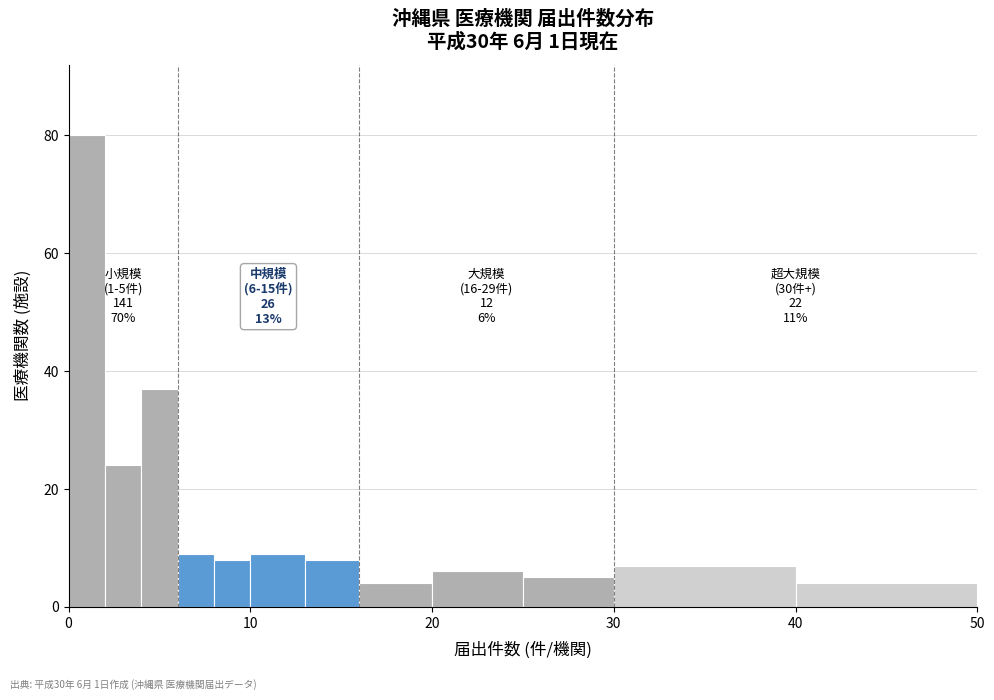

Read against the x-axis, roughly where is the centre of the tallest bar?

1